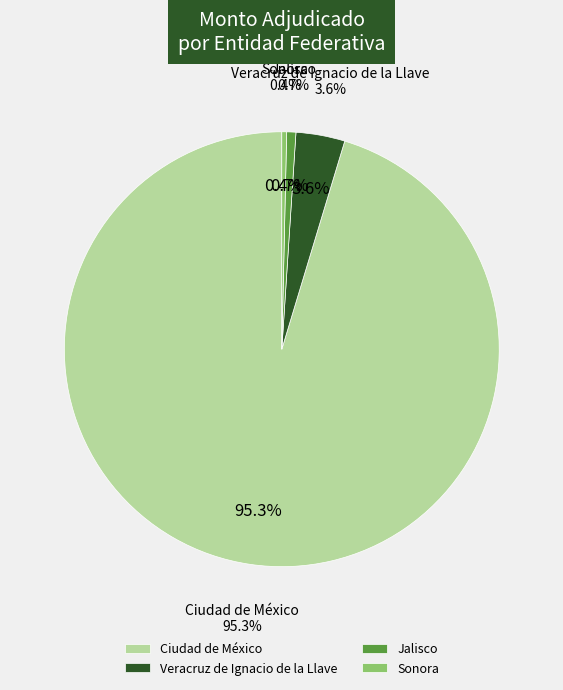

Which category accounts for the majority?

Ciudad de México